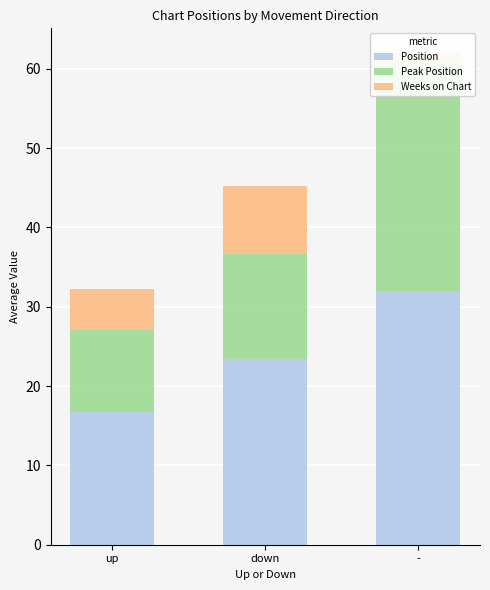

What is the sum of all Peak Position values?

52.6